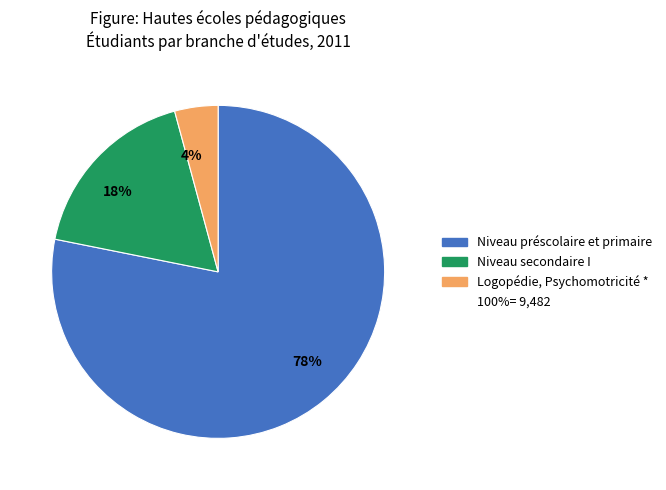

Is there any slice that represents more than half of the pie?

Yes